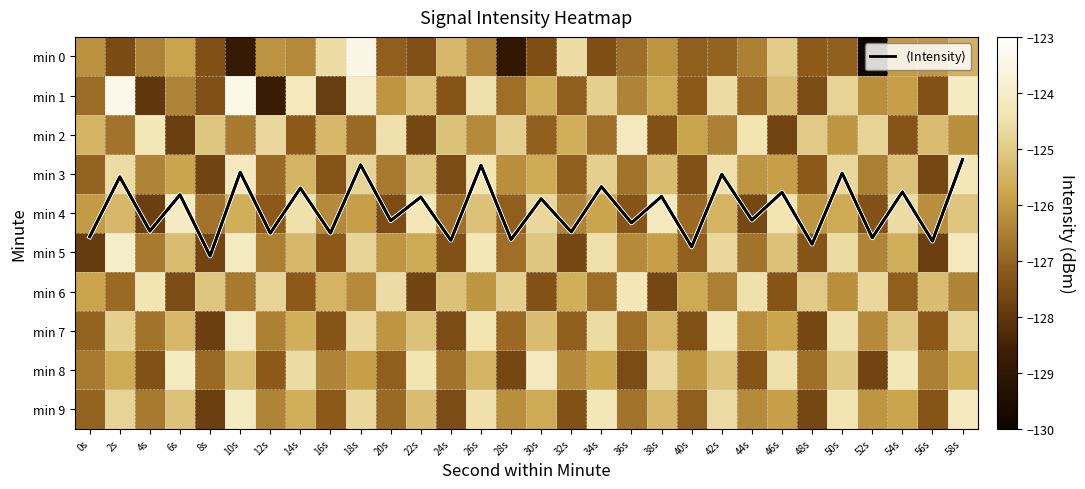

At which label is $\langle$Intensity$\rangle$ closest to 3?

42s